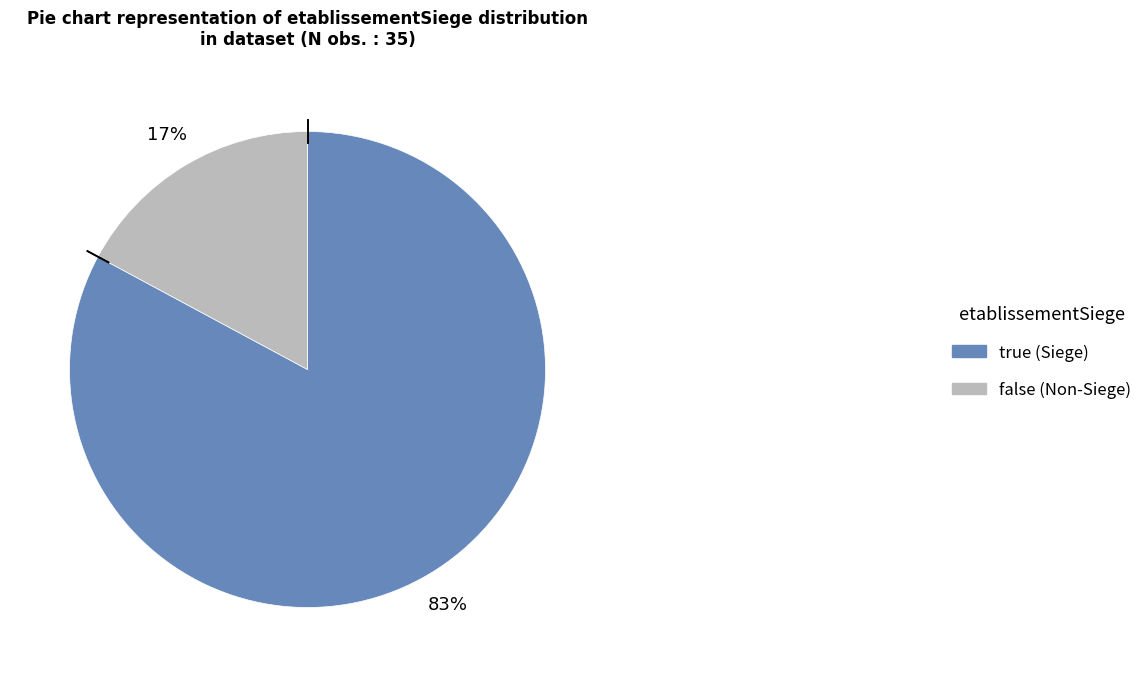

Which has a higher value, true or false?

true